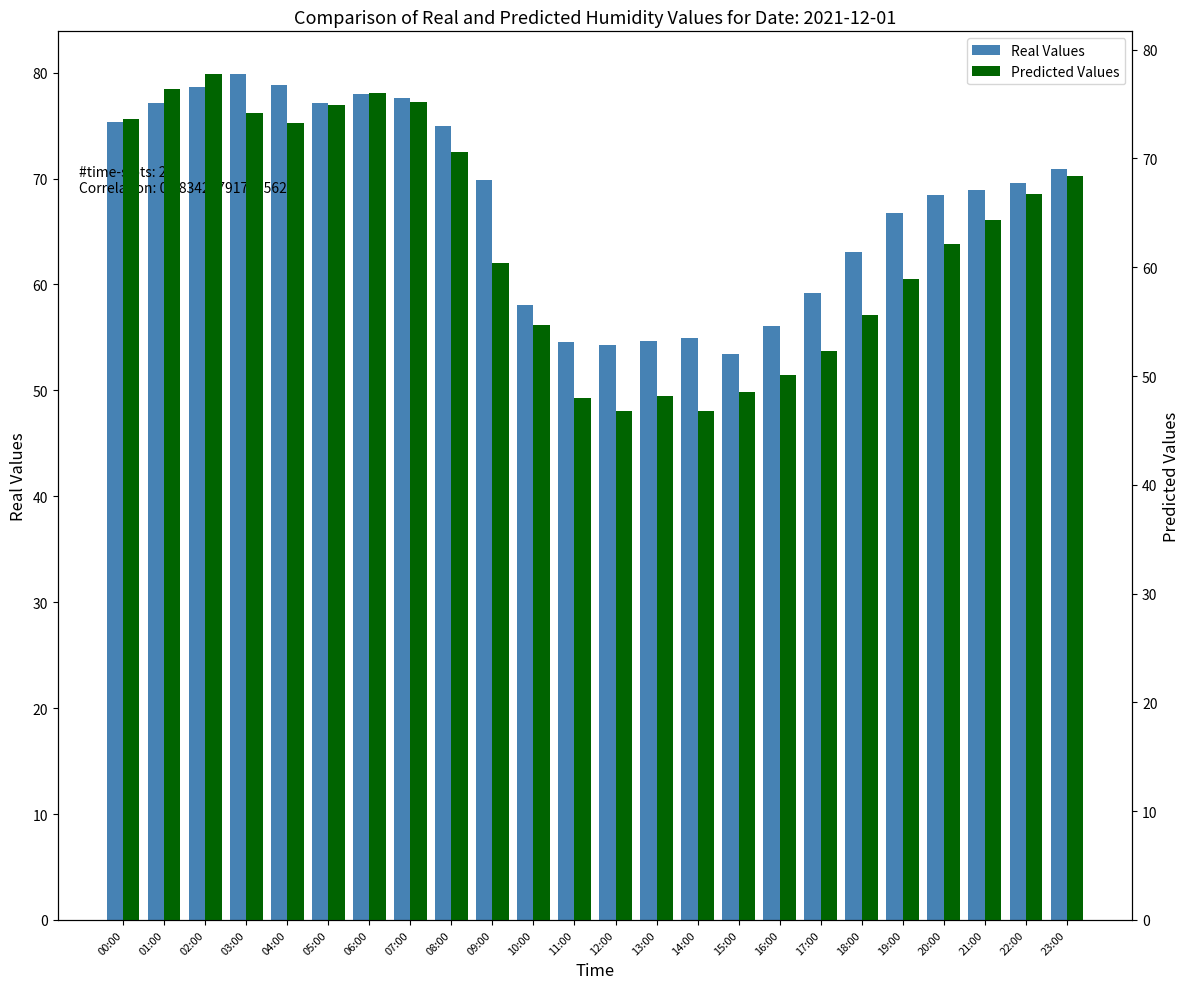

What is the difference between the maximum and second lowest values in the Predicted Values series?

31.0